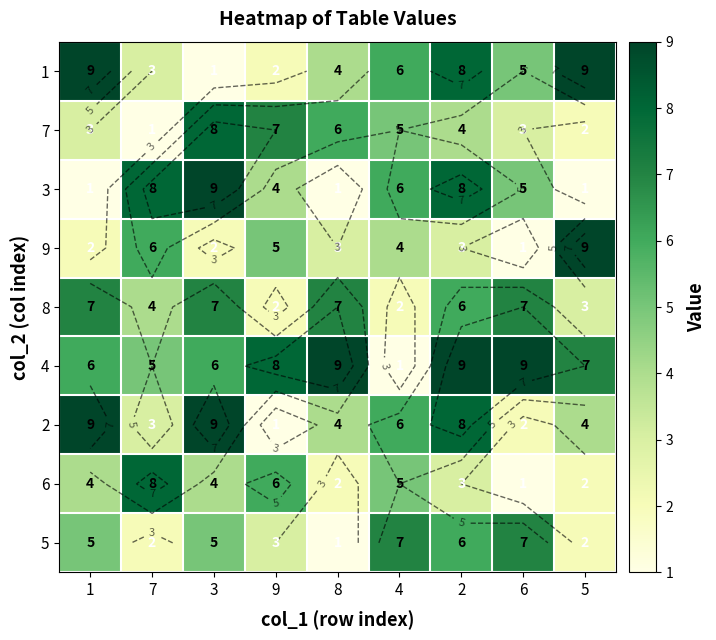

Rank the series by their maximum value, from lowest to highest.

8, 5, 7, 6, 1, 3, 9, 4, 2